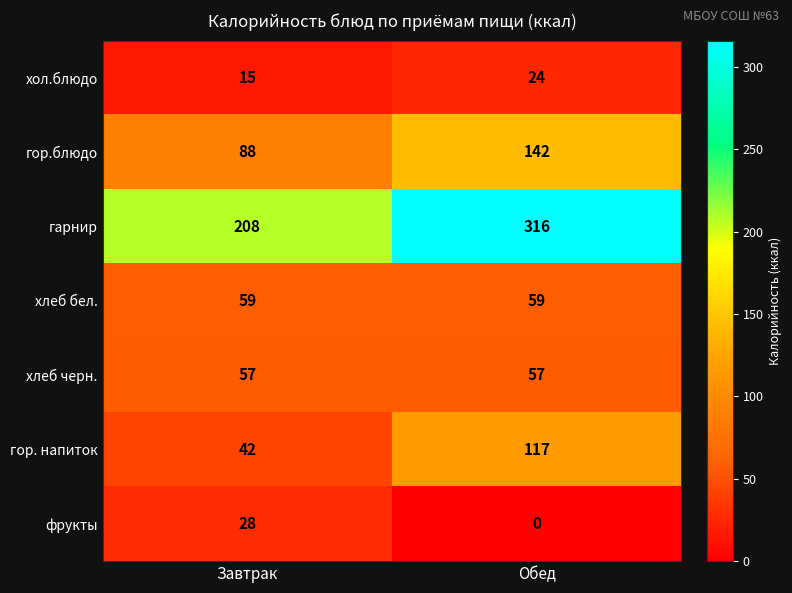

Reading left to right, transcribe all the data shown in this chart.

хол.блюдо: Завтрак=15	Обед=24
гор.блюдо: Завтрак=88	Обед=142
гарнир: Завтрак=208	Обед=316
хлеб бел.: Завтрак=59	Обед=59
хлеб черн.: Завтрак=57	Обед=57
гор. напиток: Завтрак=42	Обед=117
фрукты: Завтрак=28	Обед=0